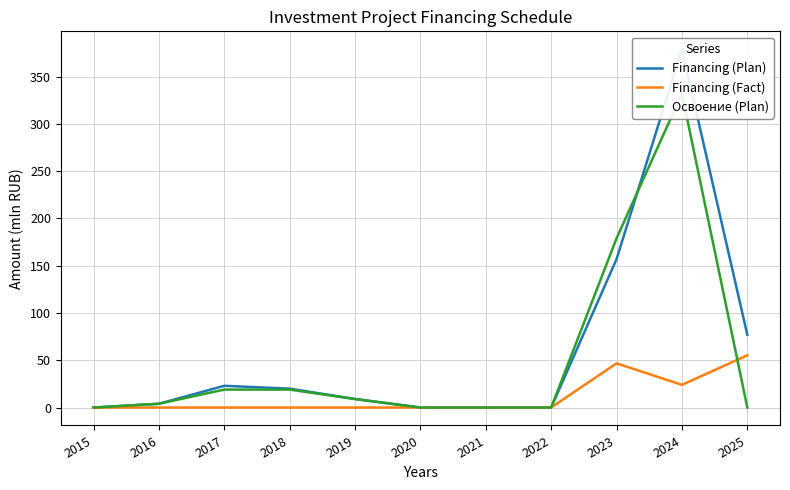

How many interior local peaks does the Financing (Fact) series have?

2